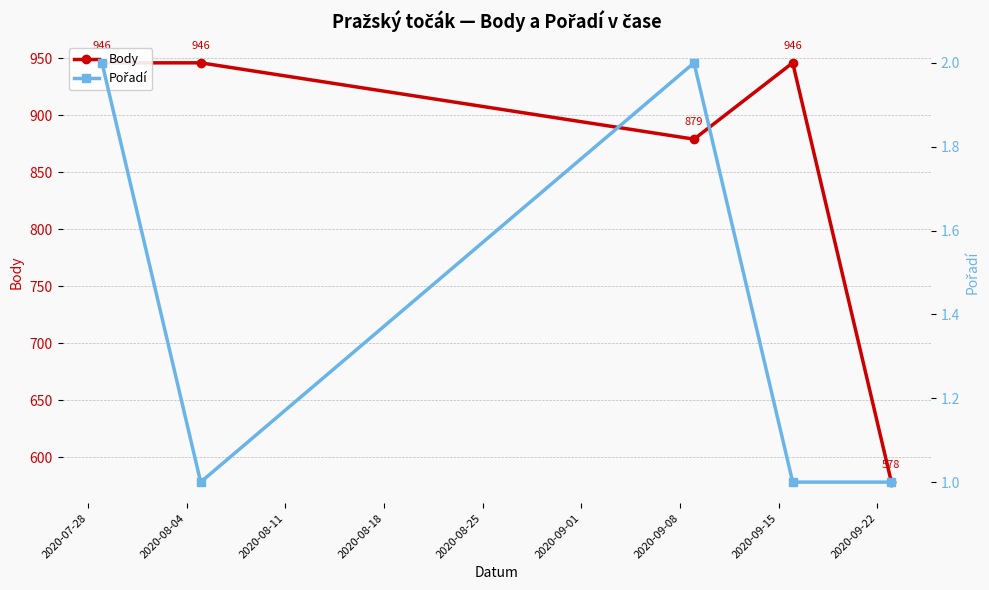

Is the value of Body at 2020-08-04 greater than the value of Pořadí at 2020-08-11?

Yes